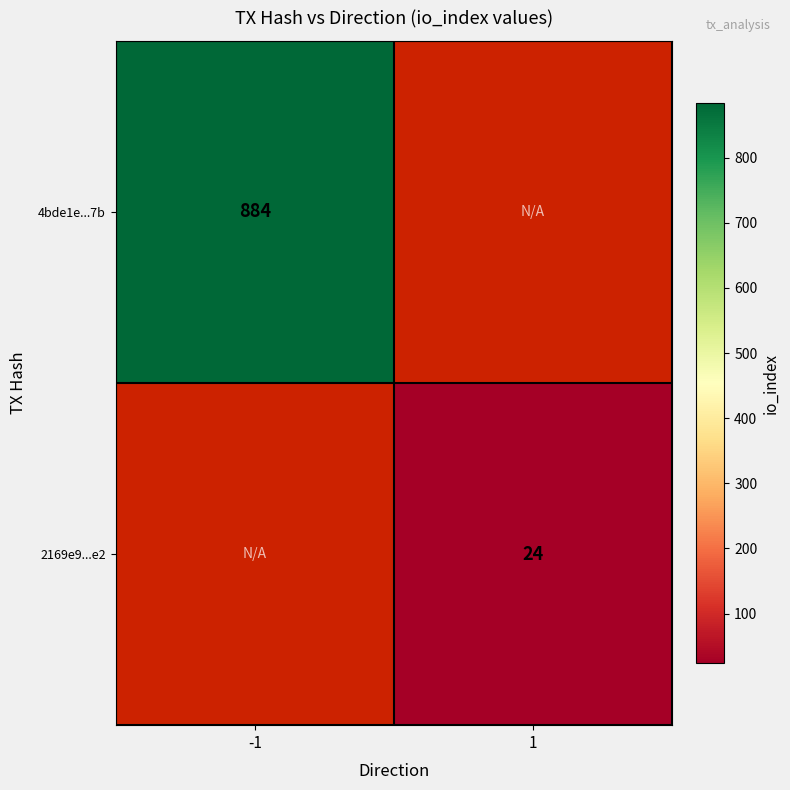

The 2169e9...e2 series shows 43 at 1. True or false?

False